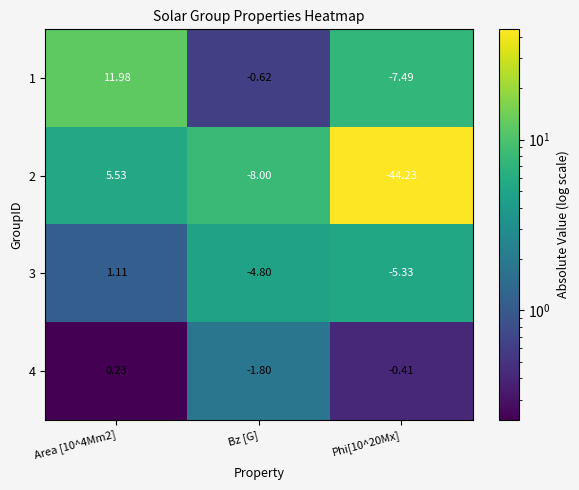

Is the value of 1 at Bz [G] greater than the value of 4 at Area [10^4Mm2]?

No